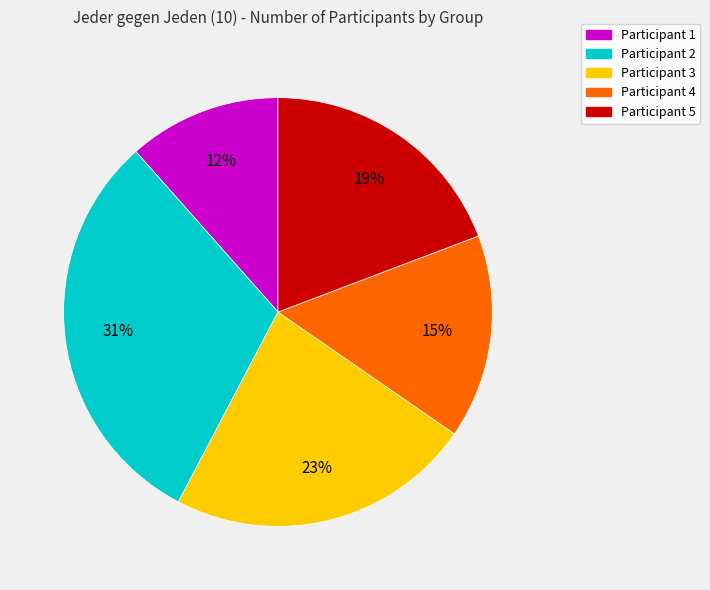

Count the number of slices in the pie.

5